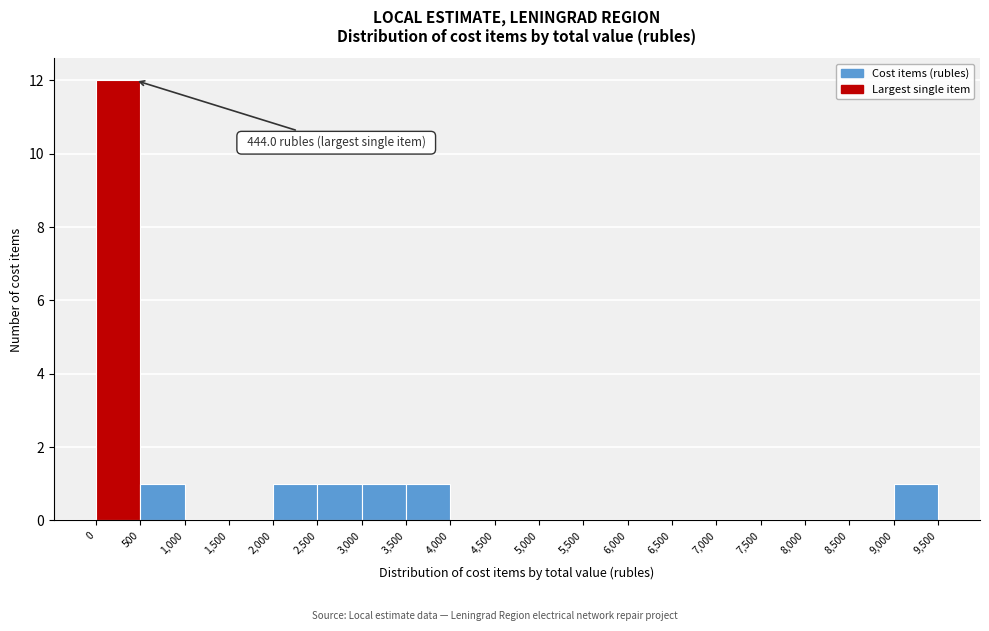

Over which range of the x-axis is the bar tallest?

0 to 500